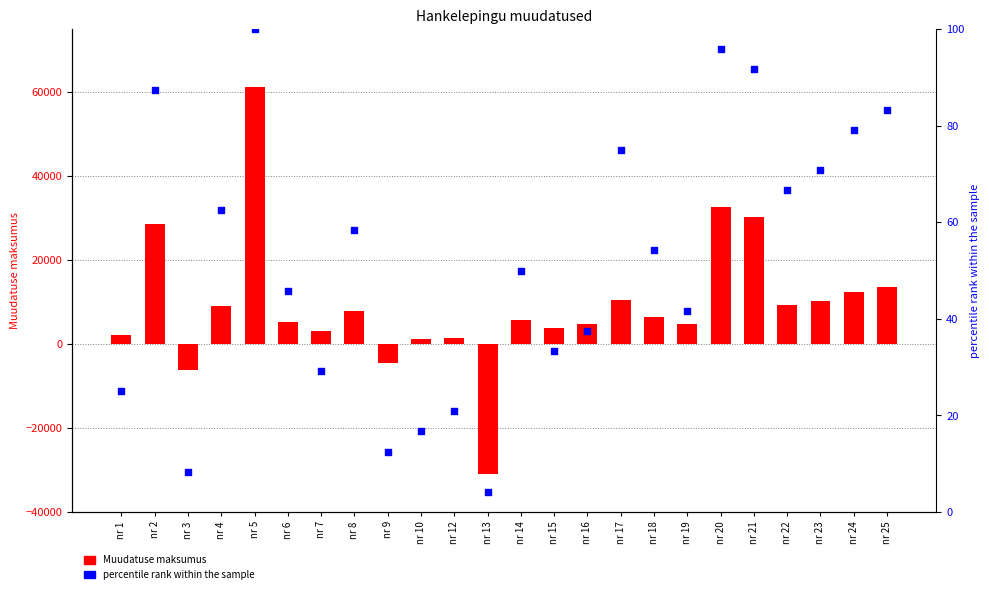

Which series has the largest total across all categories?

Muudatuse maksumus